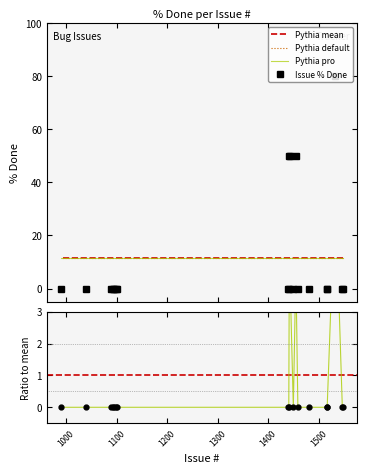

Where is the data nearest to the value 40?

1455